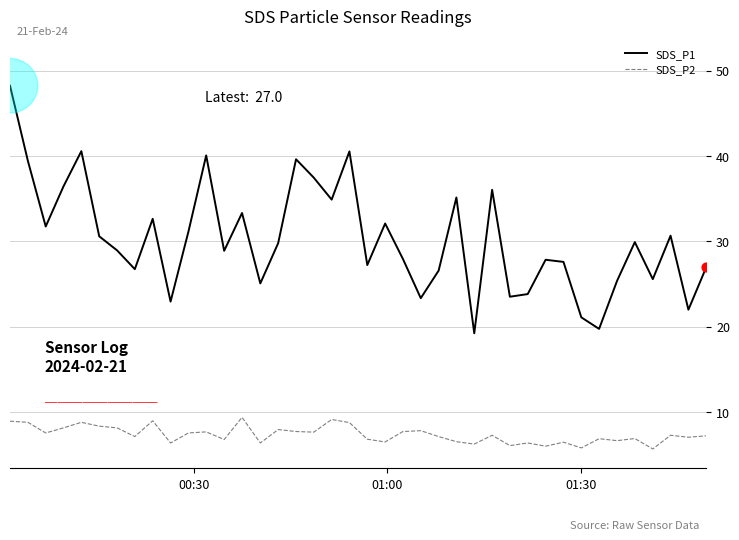

Which series has the widest spread of values?

SDS_P1